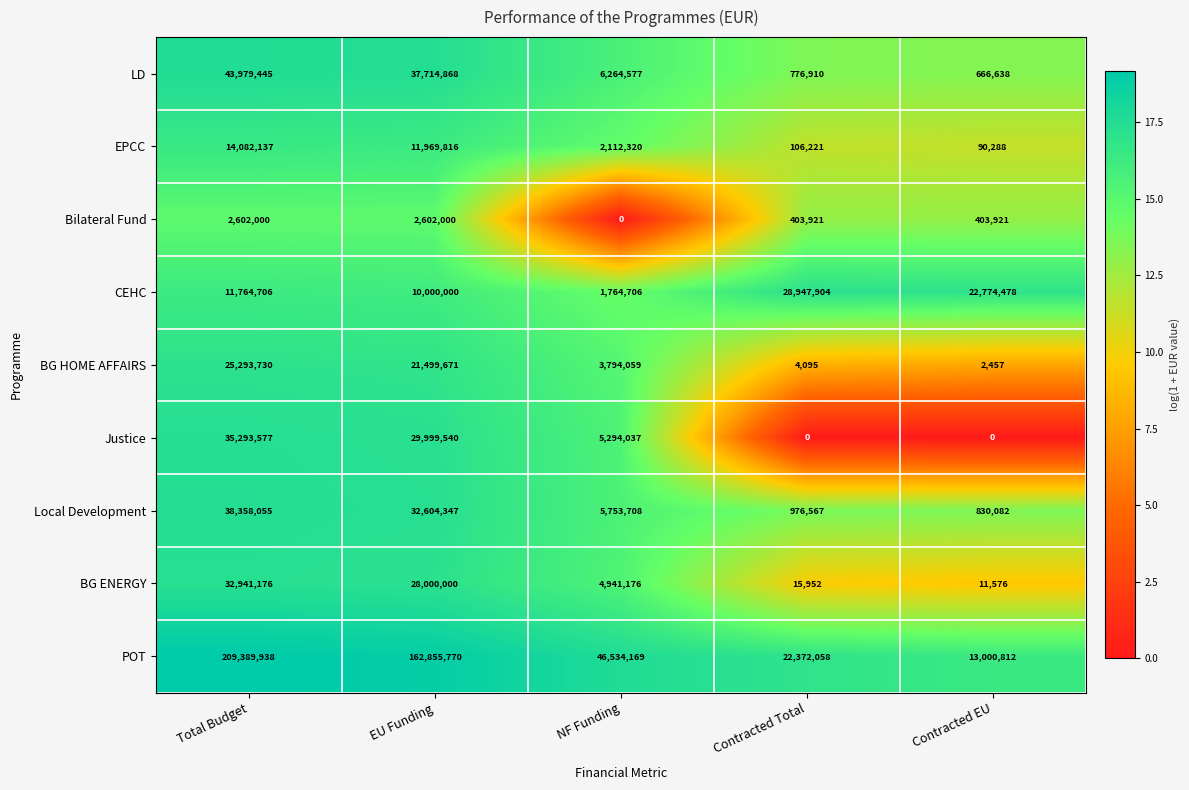

What is the difference between the maximum and minimum values in the Local Development series?

37527973